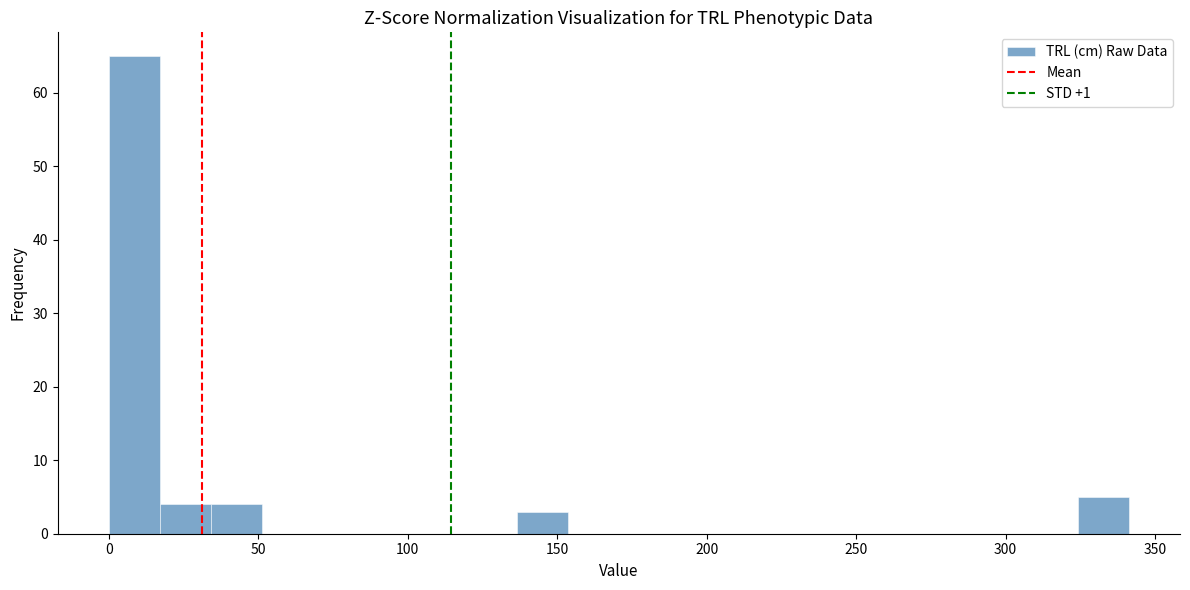

Read against the x-axis, roughly where is the centre of the tallest bar?

10